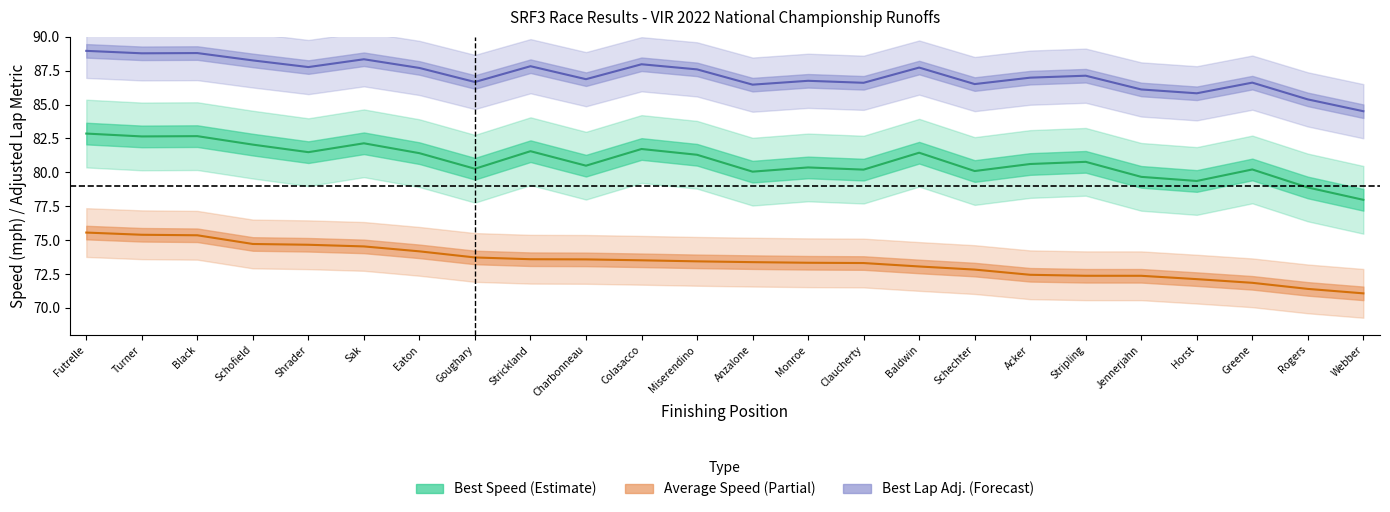

What value does the best_speed series have at Monroe?

80.4